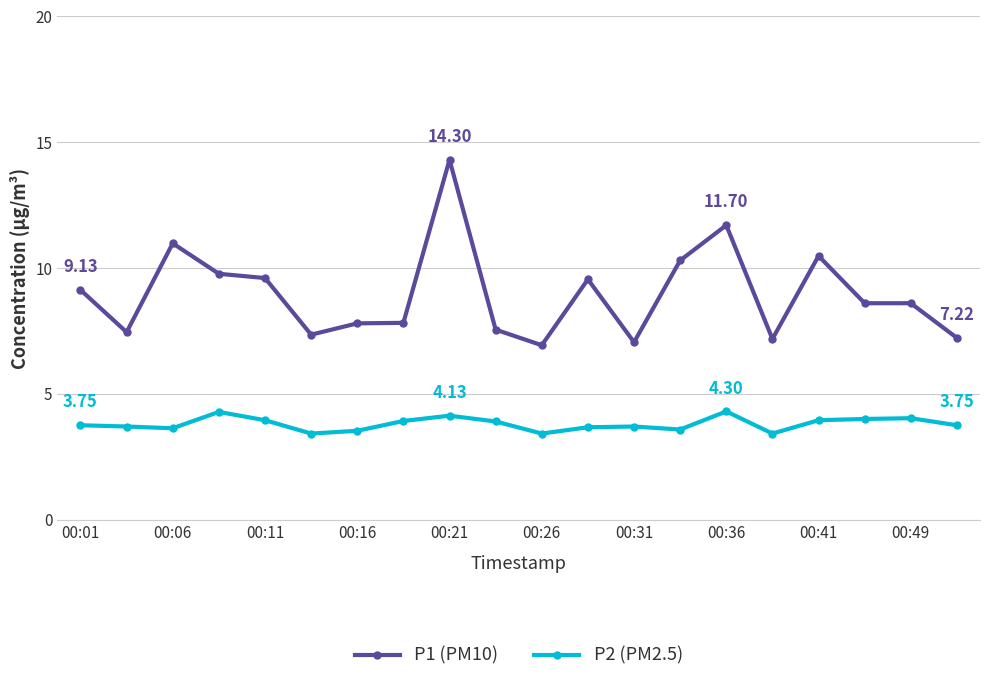

Which series has the largest range (max minus min)?

P1 (PM10)